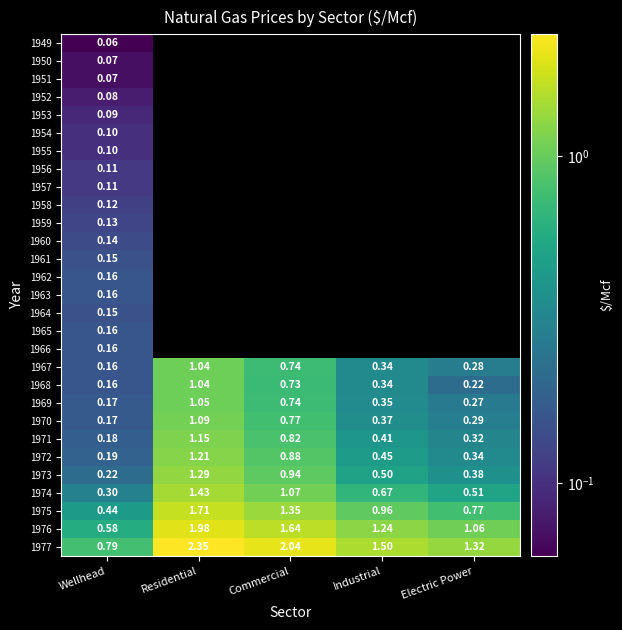

At which category does the chart reach its peak across all series?

Residential